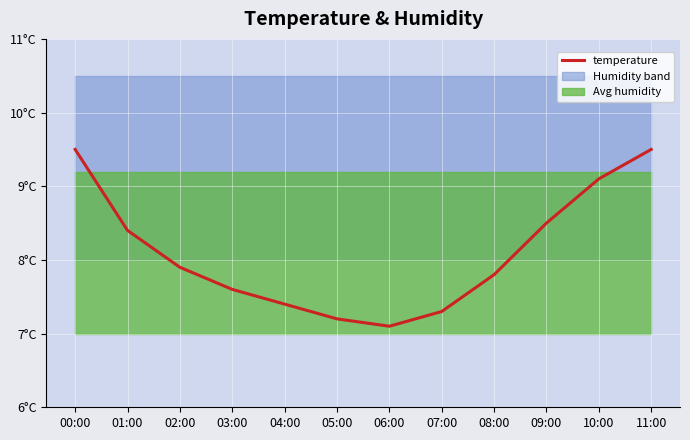

How many interior local valleys (lower than both neighbors) does the data have?

1